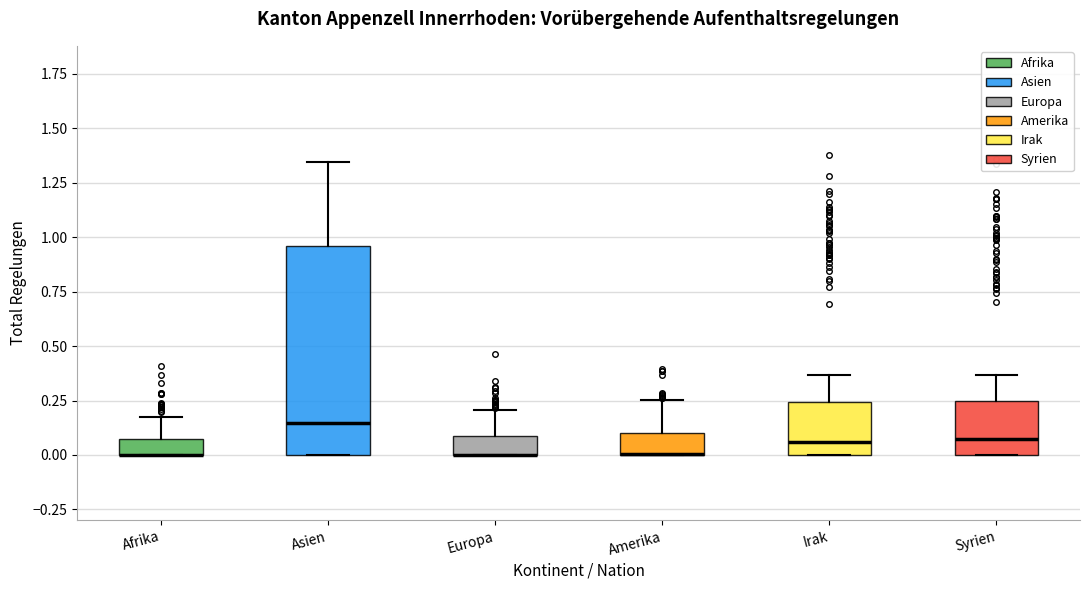

Where does the median line of the box for Irak sit on the y-axis? The values are not printed on the chart, so give them approximately, as read against the axis.

0.05